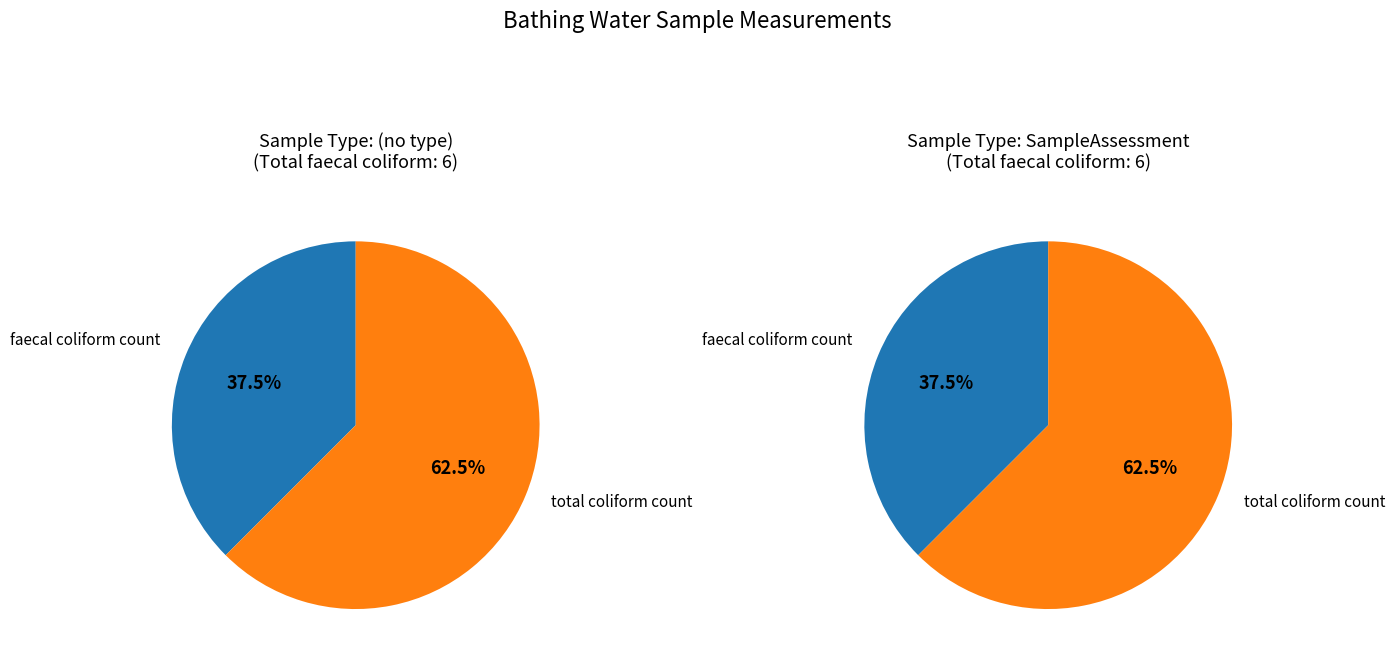

Which slice represents more than half of the pie?

total coliform count